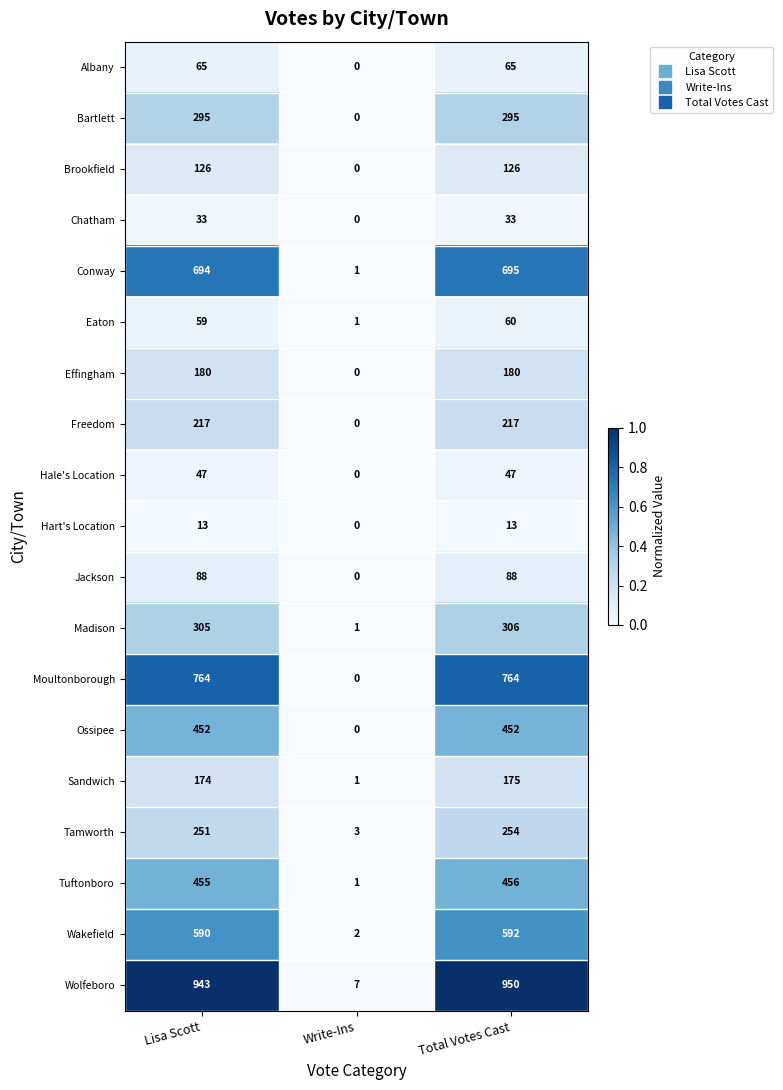

True or false: Madison has a value of 1 at Write-Ins.

True